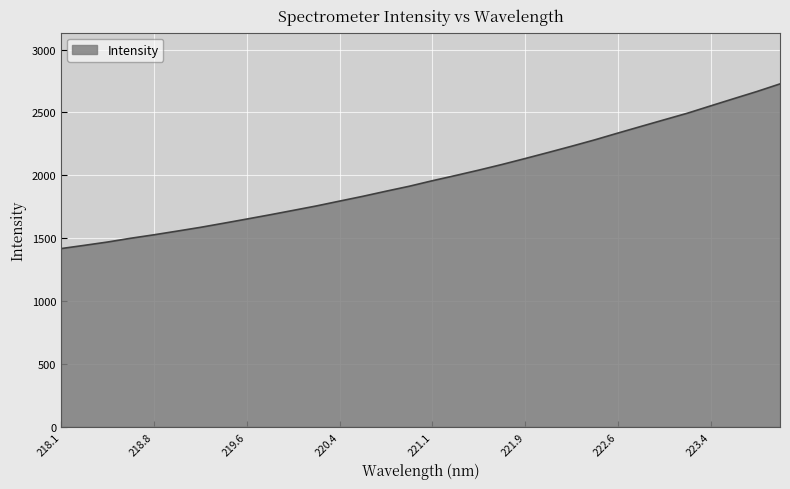

What is the greatest value displayed?

2727.5